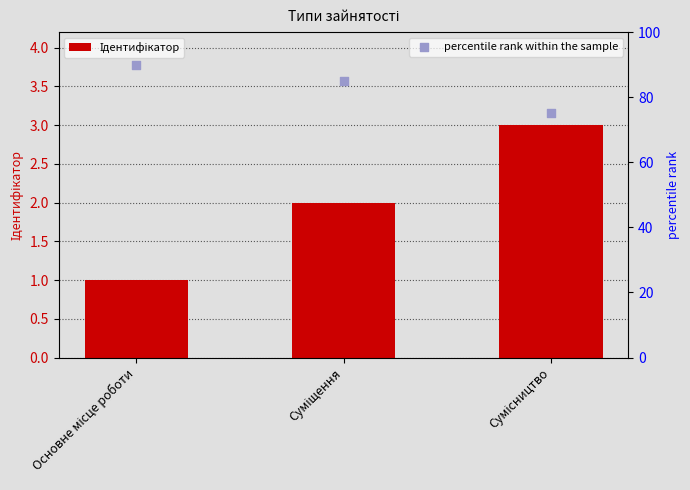

At how many categories does at least one series exceed 27?

3